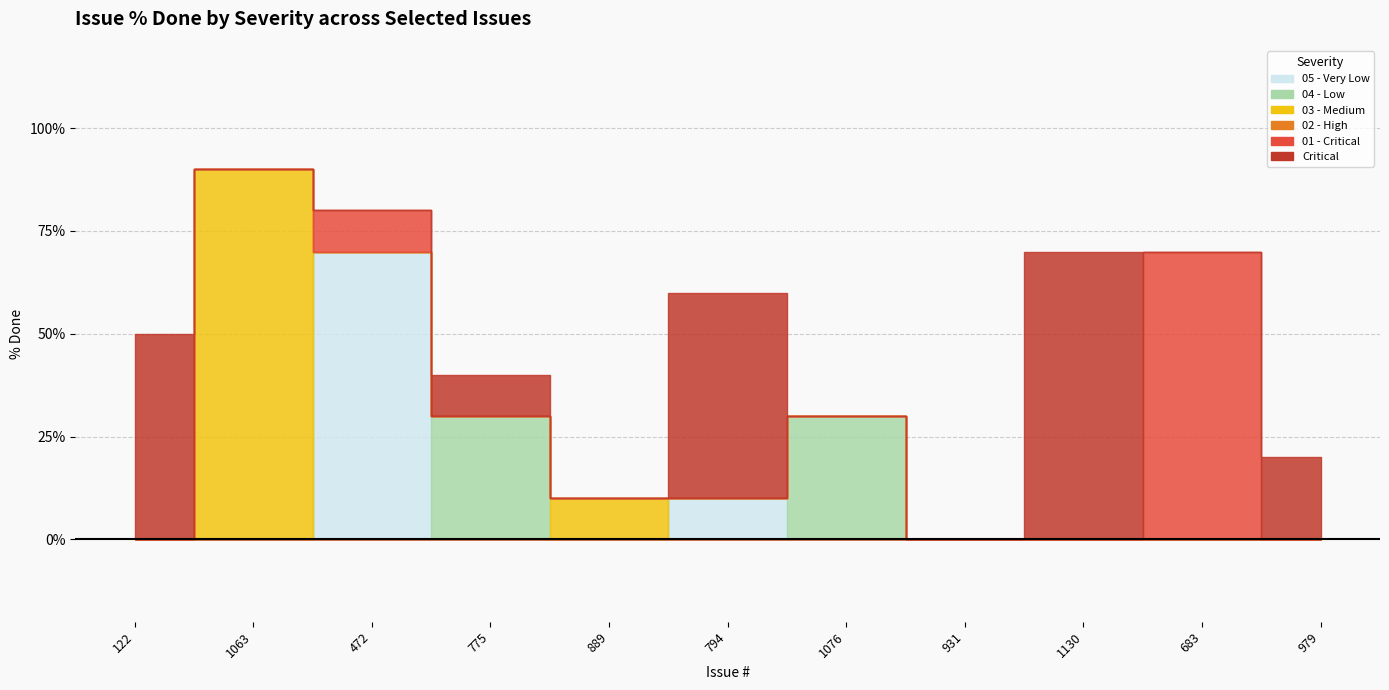

Rank the categories by Critical value from highest to lowest.

1130, 122, 794, 979, 775, 1063, 472, 889, 1076, 931, 683